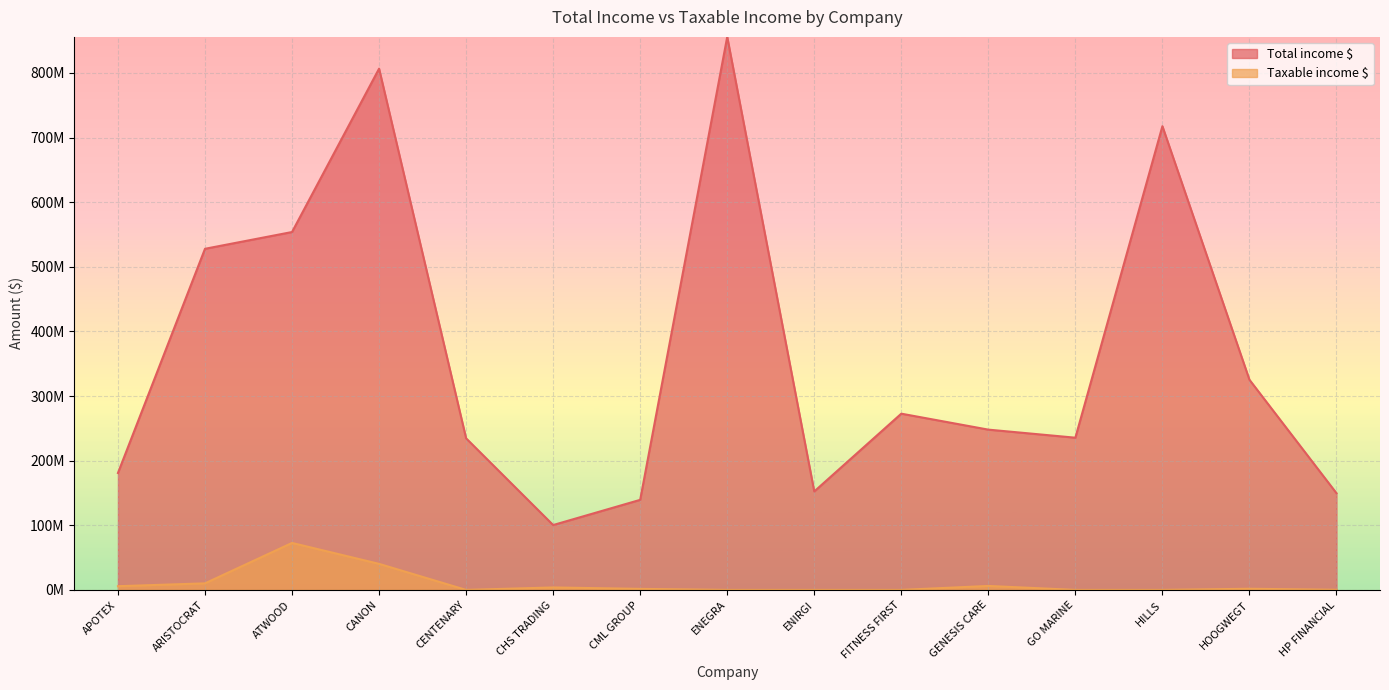

True or false: Total income $ and Taxable income $ intersect in this chart.

False